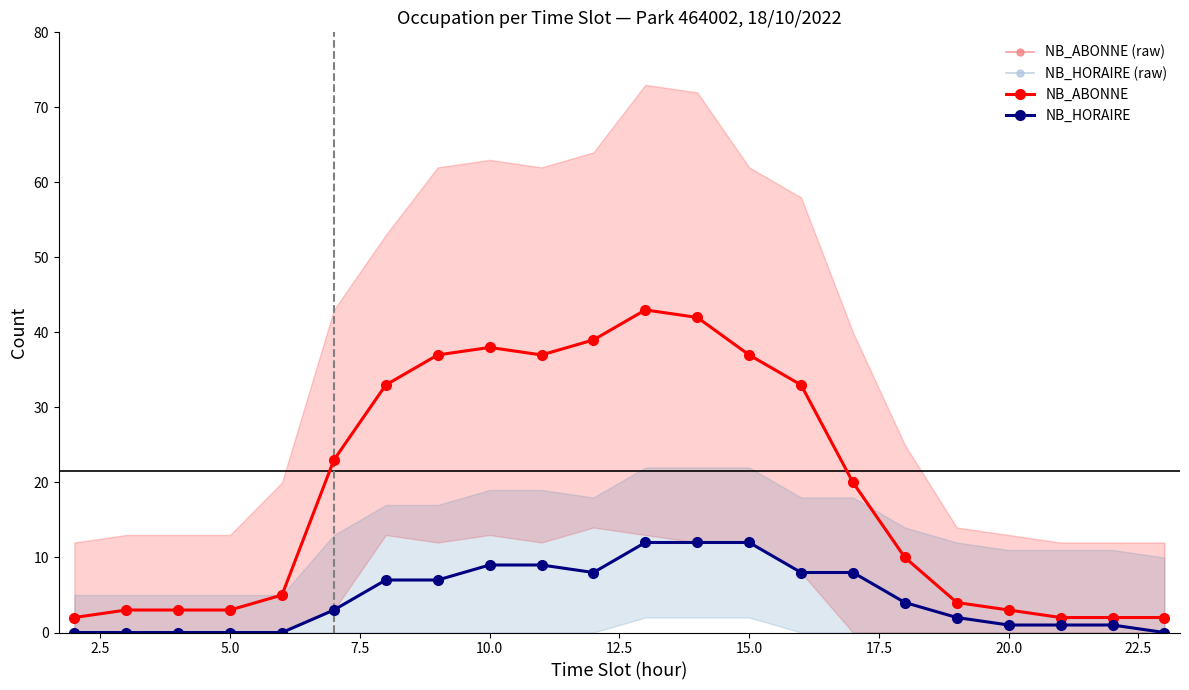

How many values in the NB_HORAIRE (raw) series are below 4?

11